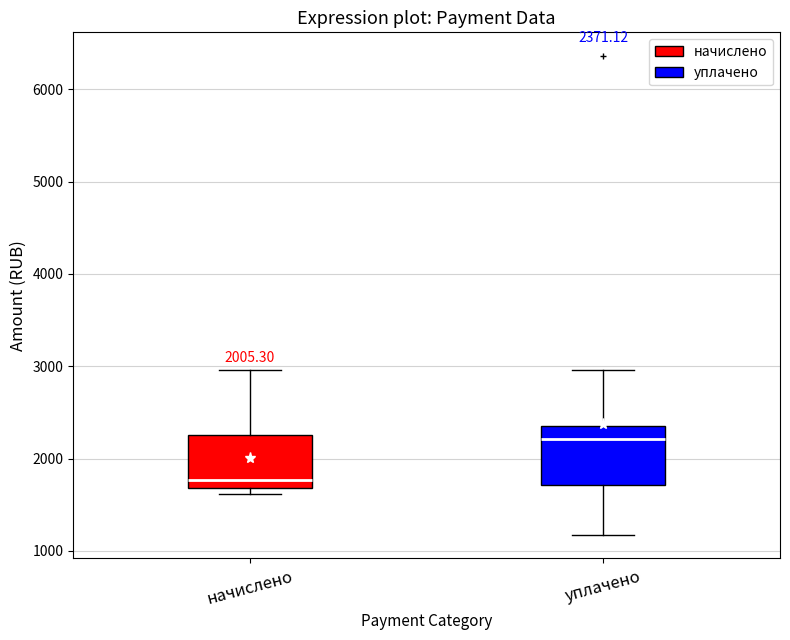

Which box has the highest median line?

уплачено